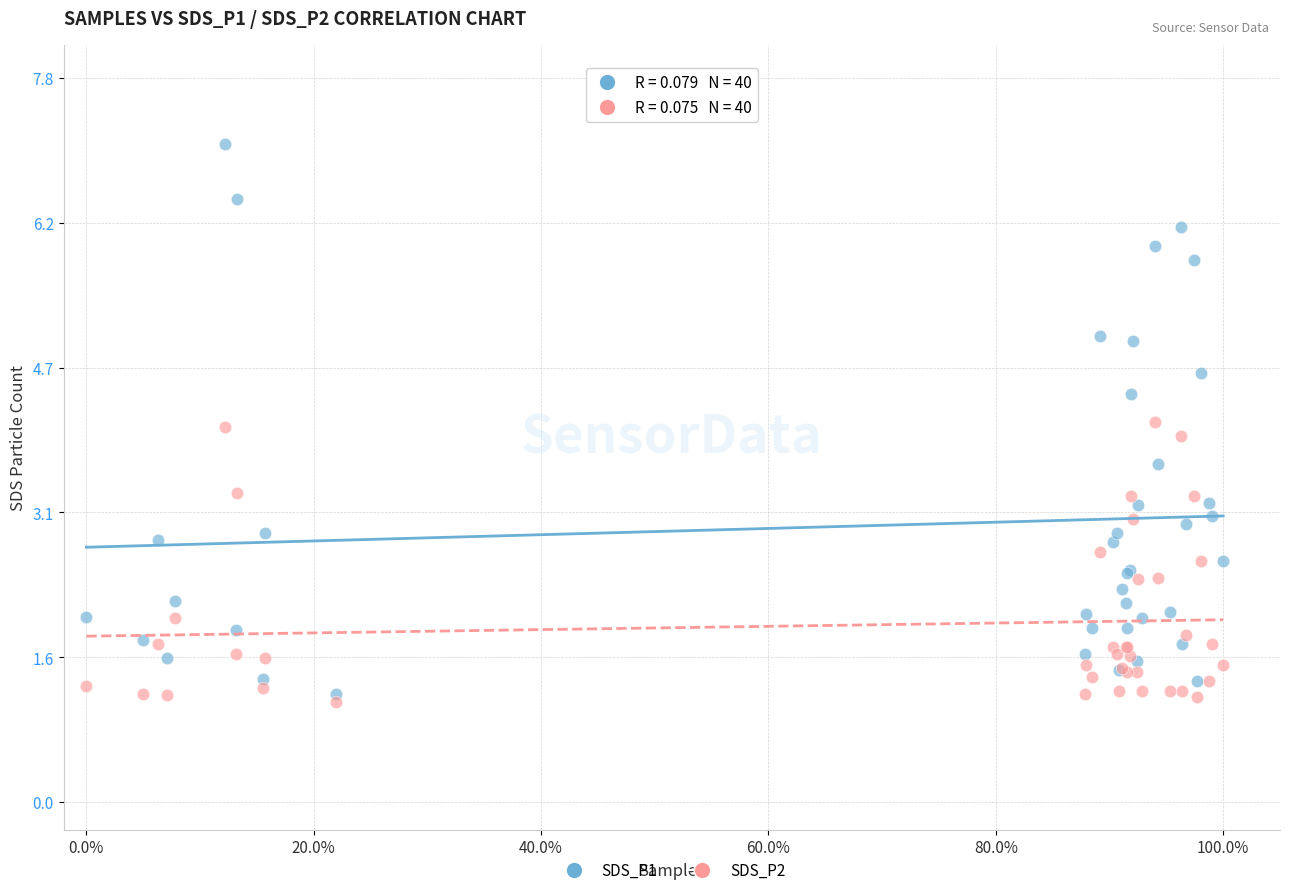

Which series contains the highest Y value?

SDS_P1